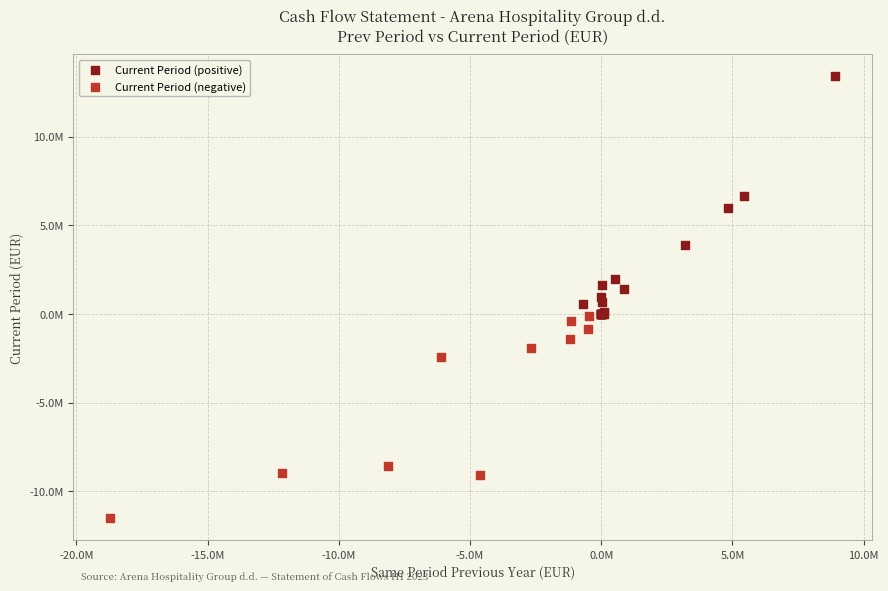

What are all the series names shown in the legend?

Current Period (positive), Current Period (negative)